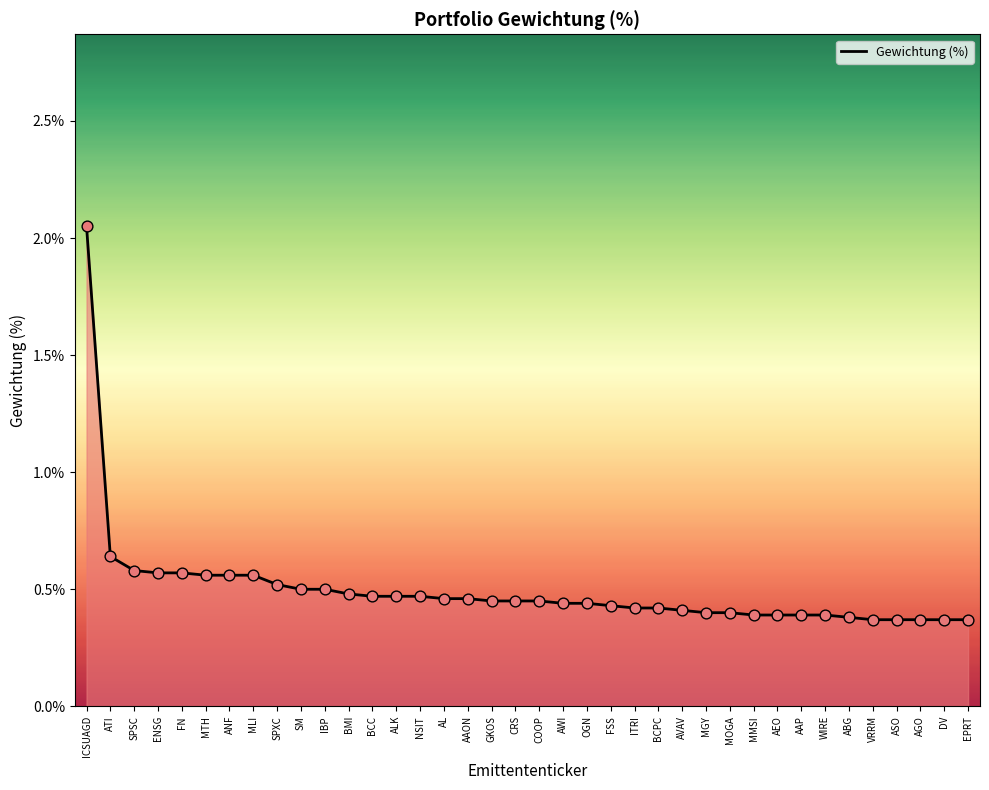

What position from the right is SM?

29